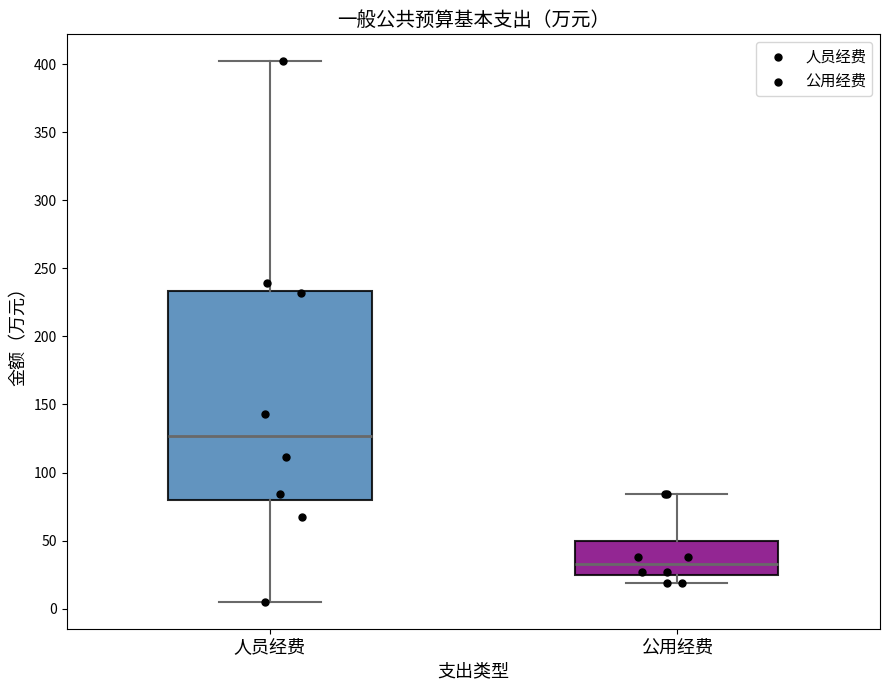

Where does the median line of the box for 人员经费 sit on the y-axis? The values are not printed on the chart, so give them approximately, as read against the axis.

125